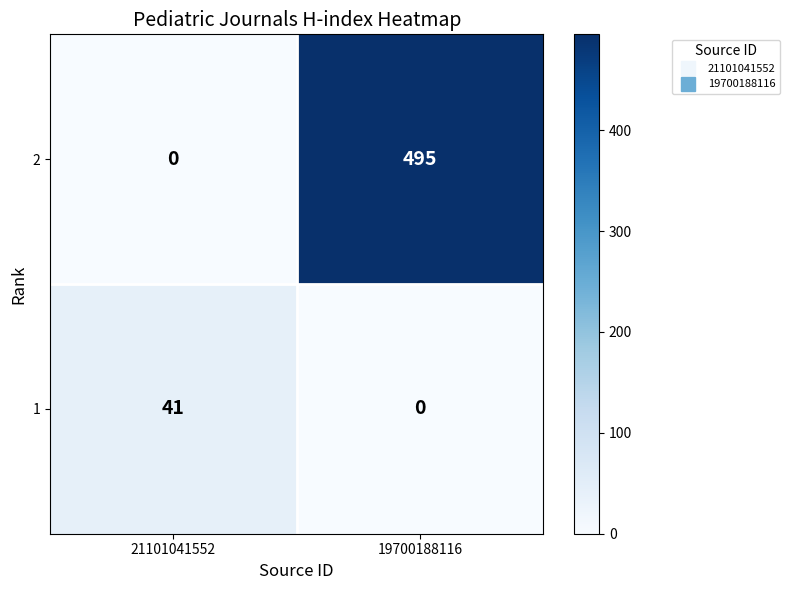

Reading right to left, transcribe all the data shown in this chart.

2: 495	0
1: 0	41